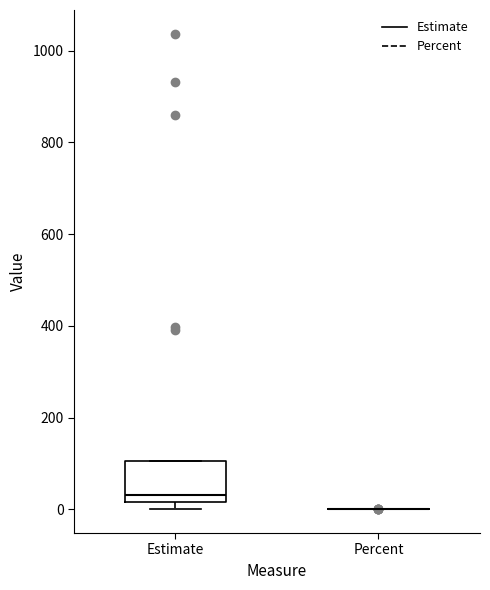

Which box is the tallest, from its lower edge to its upper edge?

Estimate